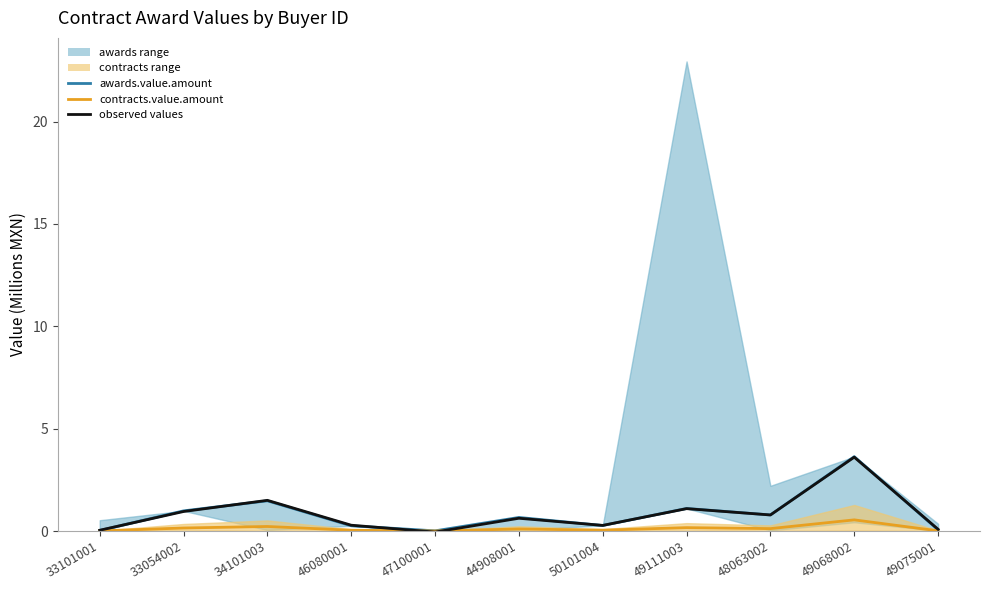

Which series has the widest spread of values?

observed values